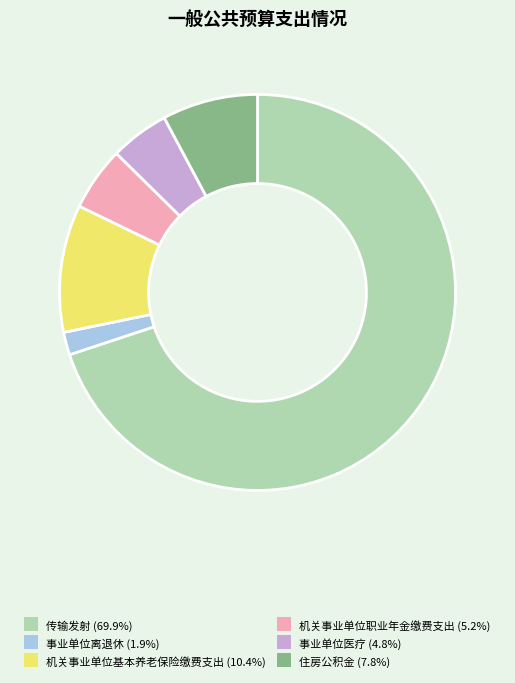

Approximately how many times larger is the value at 事业单位医疗 (4.8%) compared to 事业单位离退休 (1.9%)?

2.6